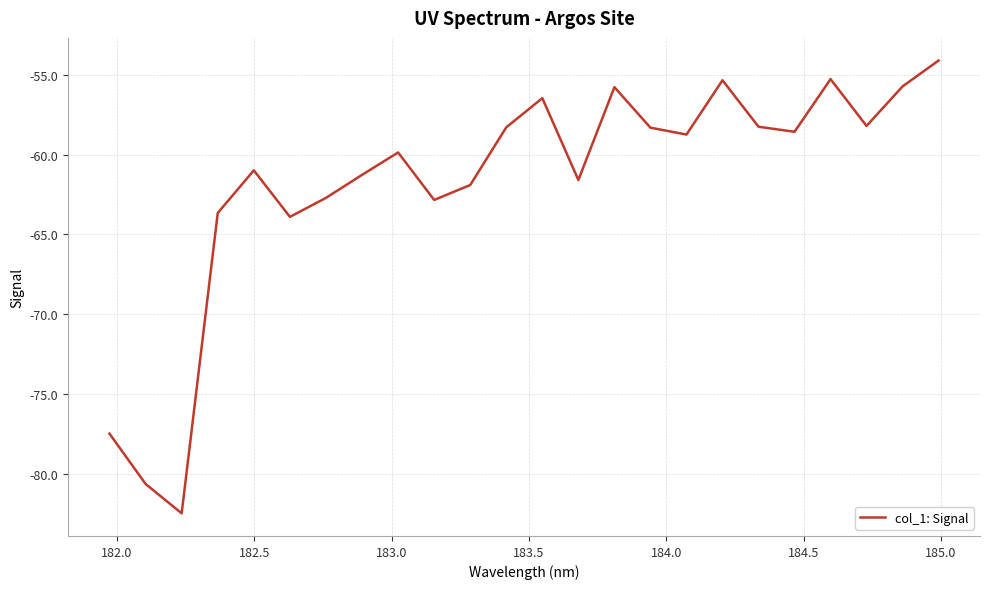

What is the difference between the maximum and minimum values?

28.4